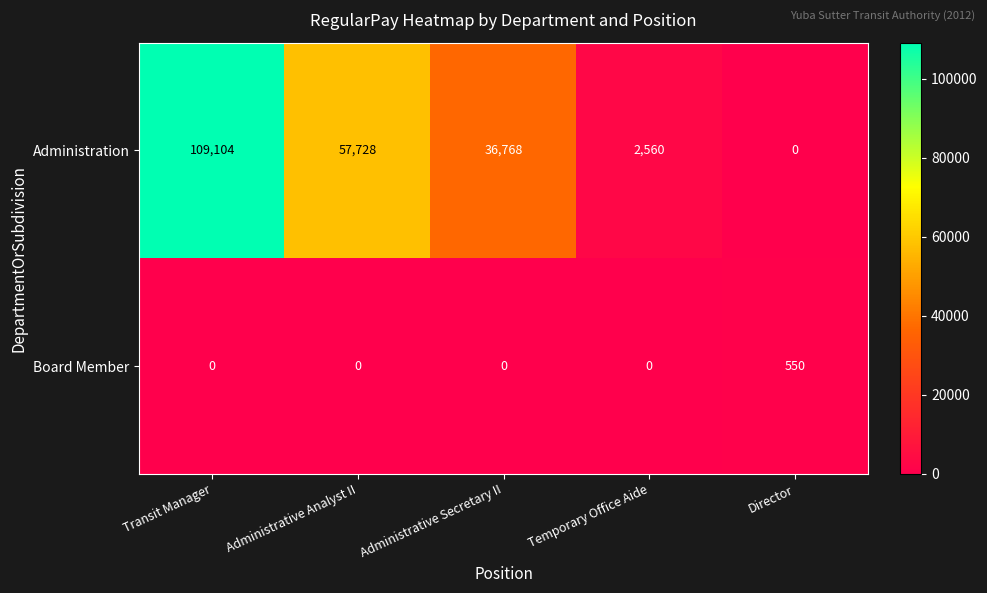

Reading left to right, extract all data points from this chart.

Administration: 109104	57728	36768	2560	0
Board Member: 0	0	0	0	550